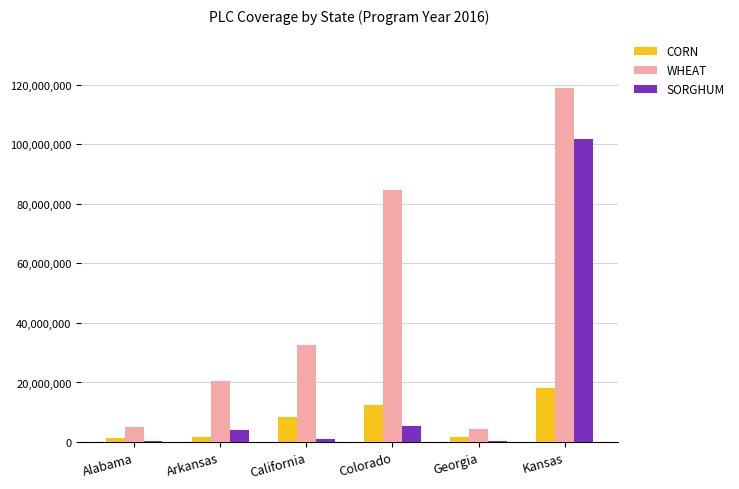

Is it true that WHEAT equals 131767084 at Colorado?

False